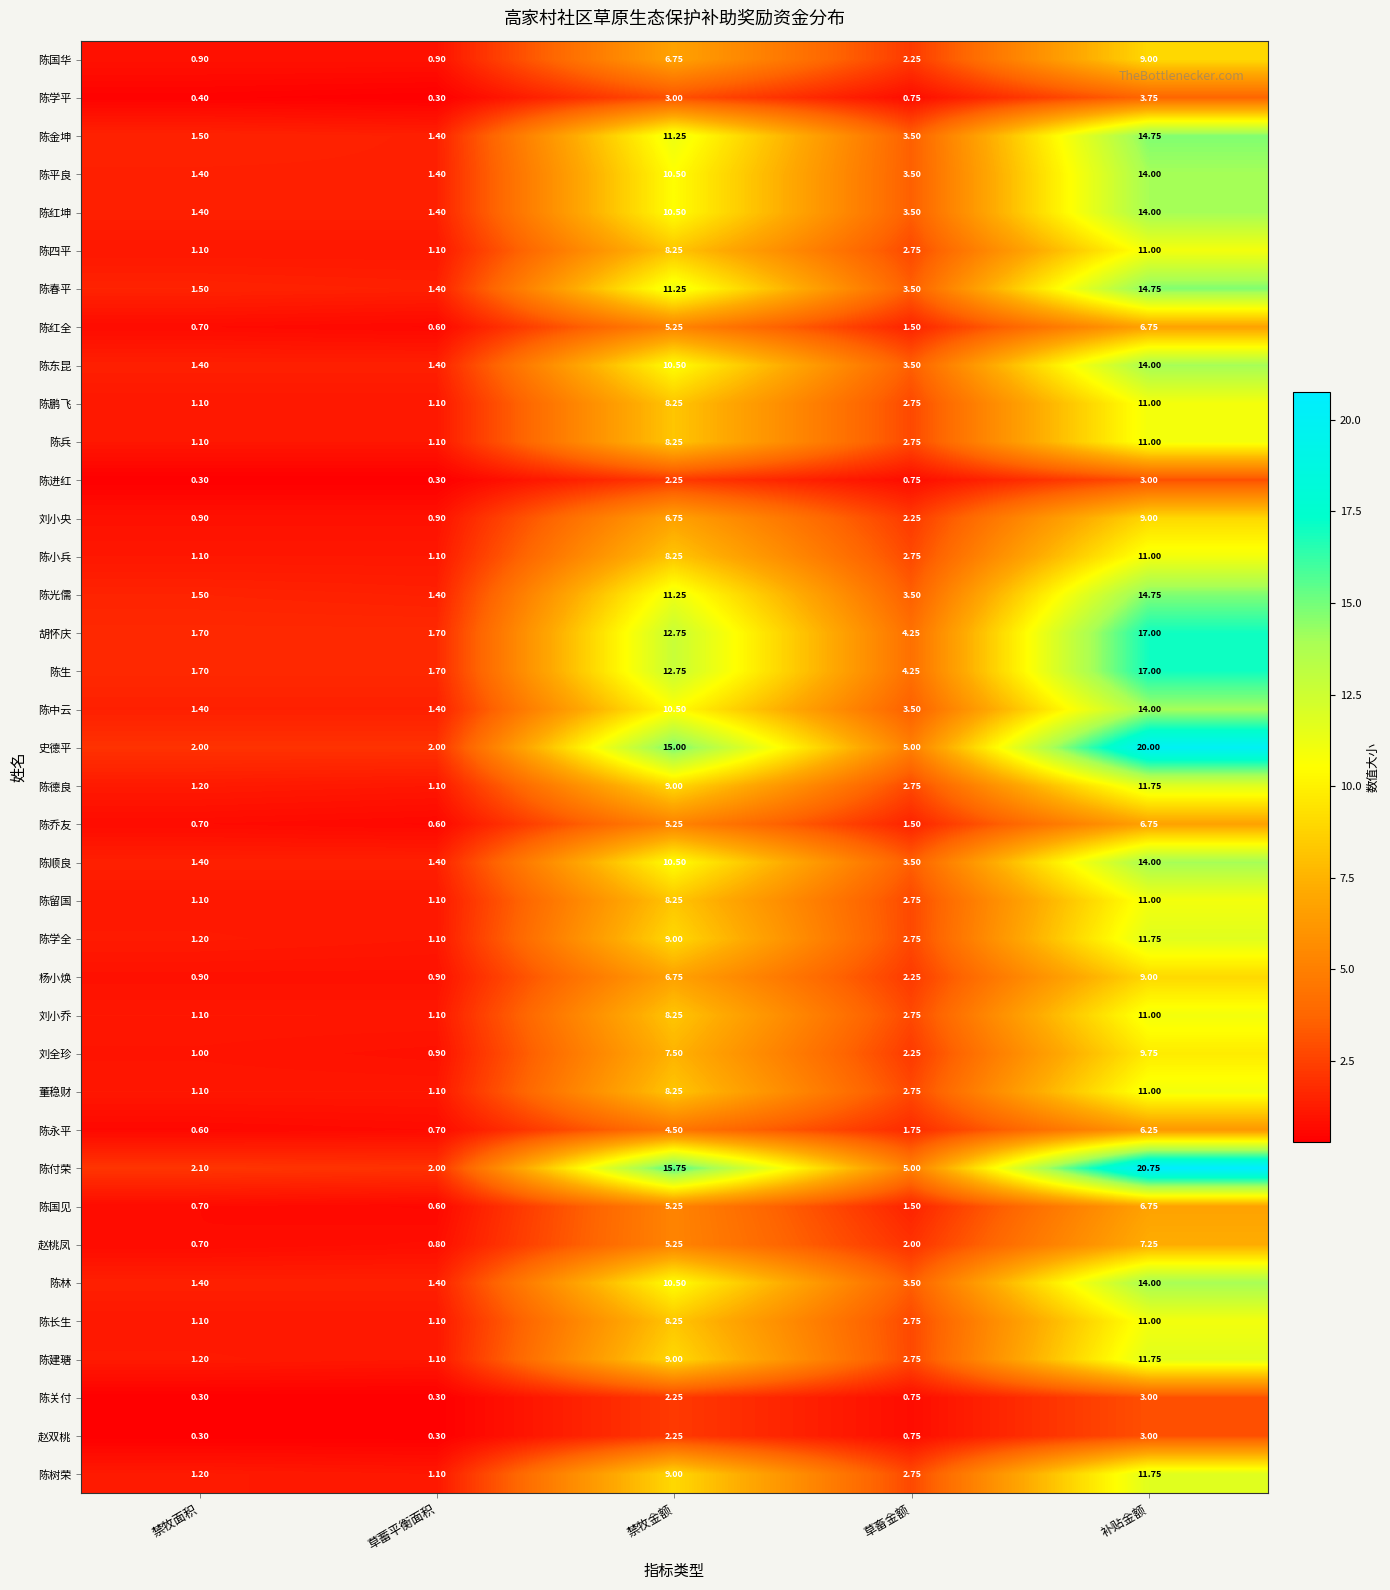

Which series has the largest total across all categories?

陈付荣